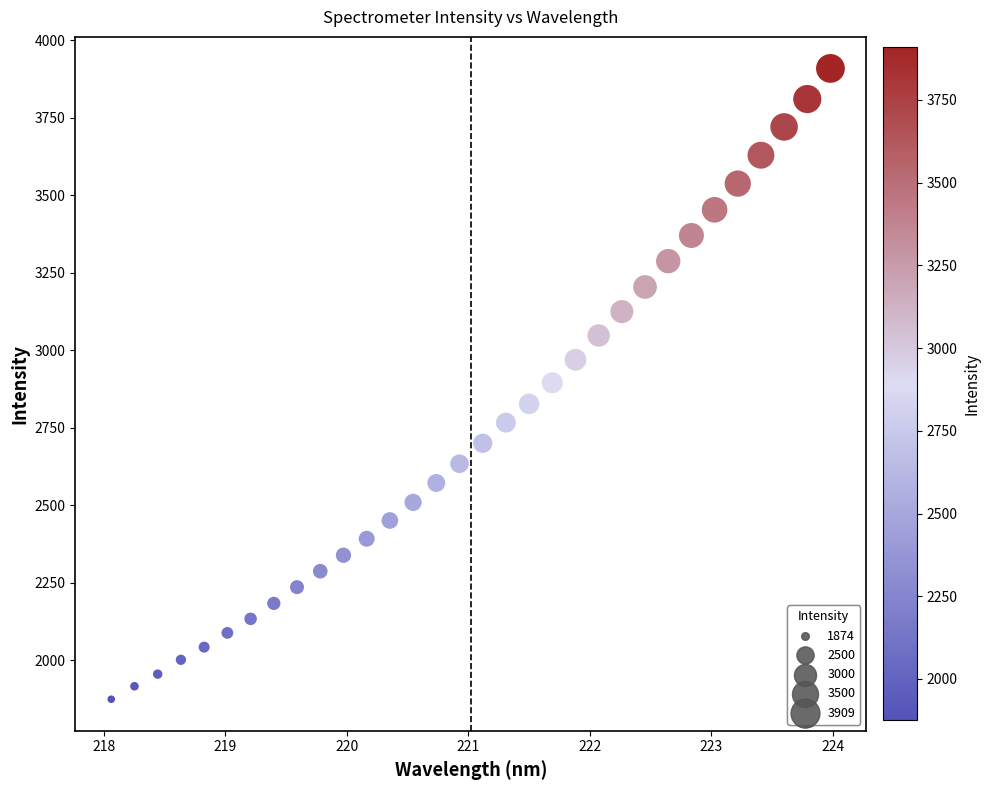

What is the range of Y values (max minus min)?

2034.8